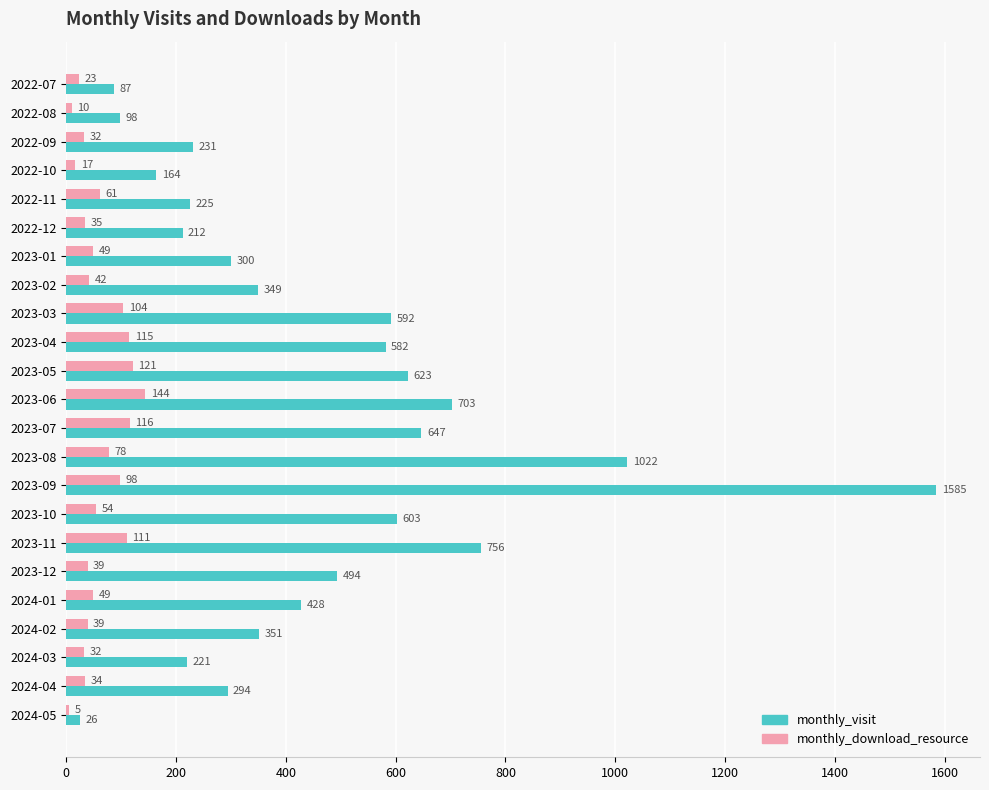

At which label does monthly_download_resource reach its peak?

2023-06